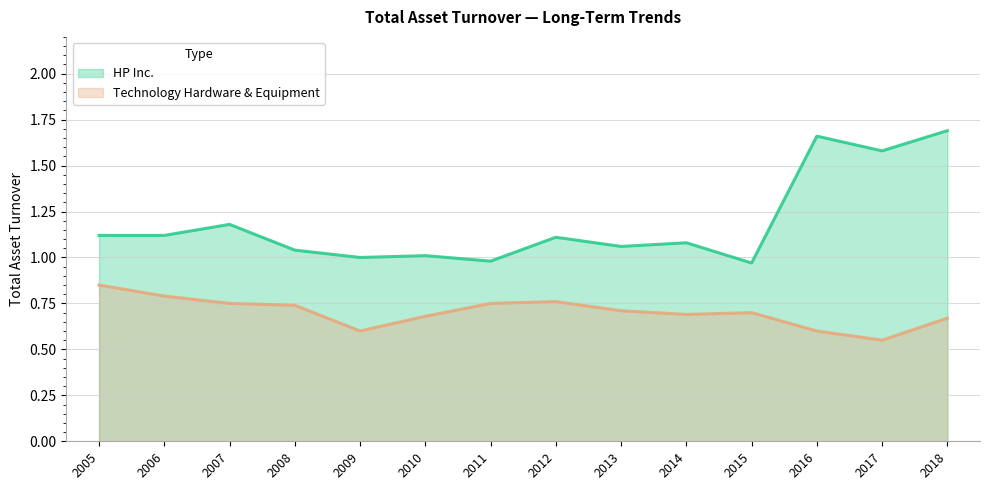

Which series has the widest spread of values?

HP Inc.